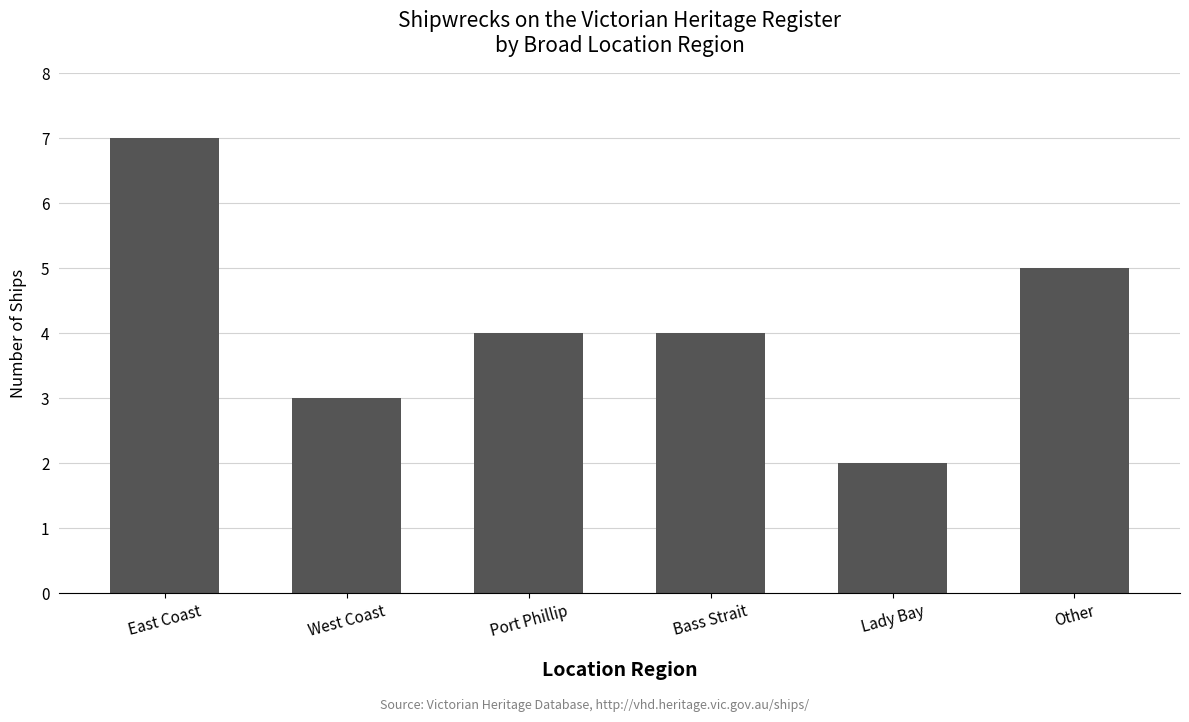

What is the change in value from West Coast to Other?

+2